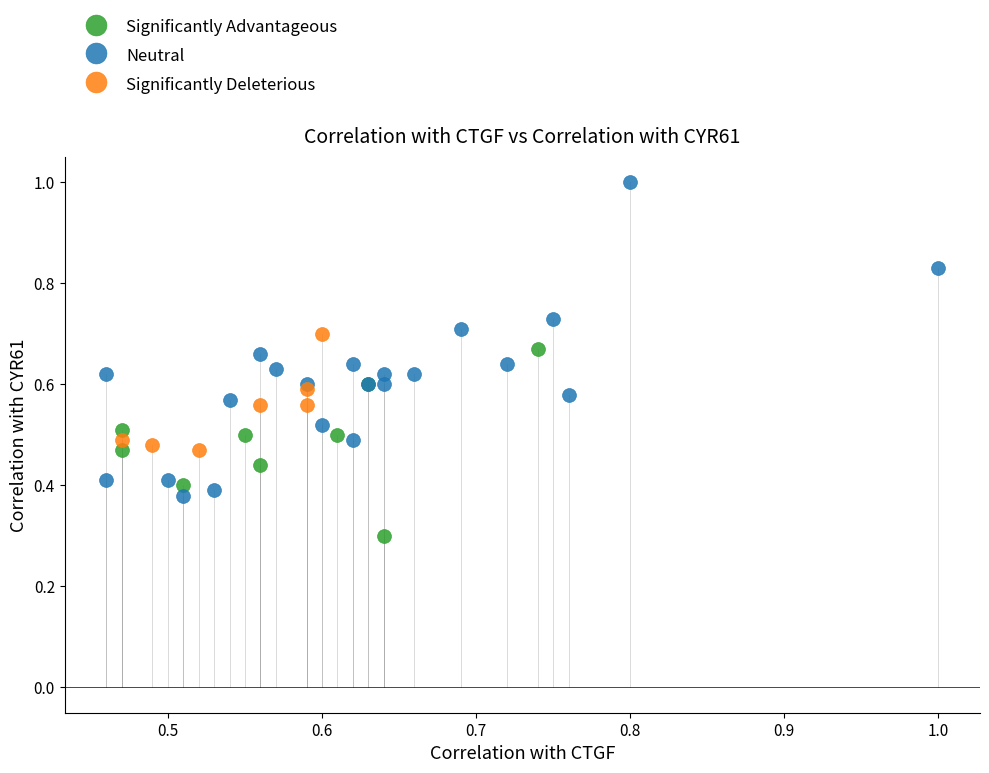

Which series has the widest spread of Y values?

Neutral